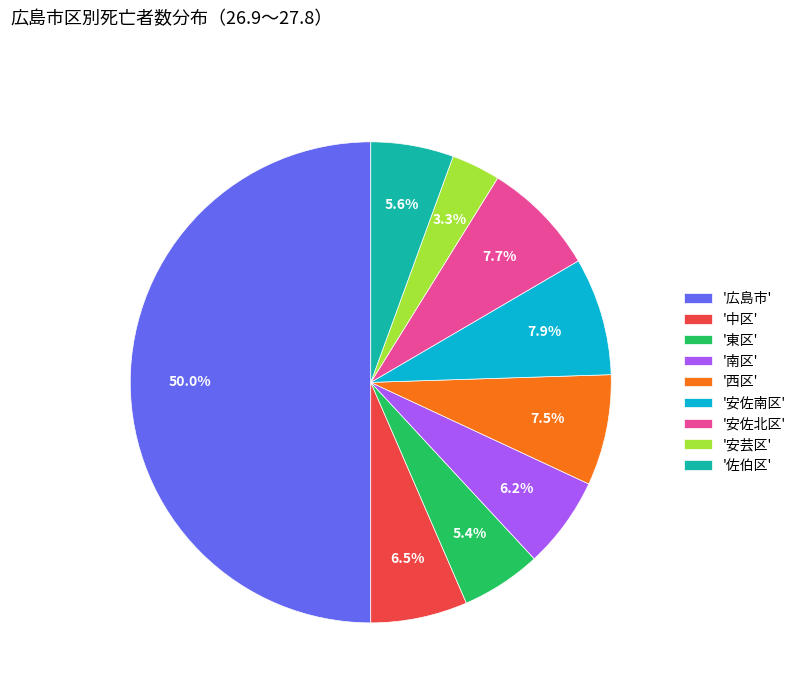

Approximately how many times larger is the value at '安芸区' compared to '西区'?

0.4